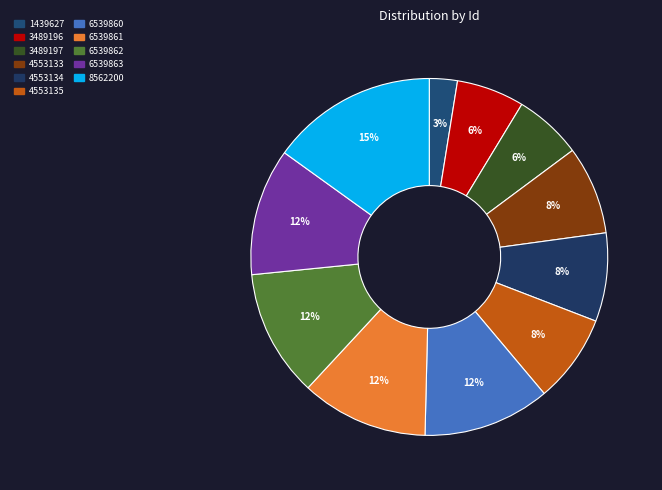

Between 6539862 and 4553133, which is larger?

6539862